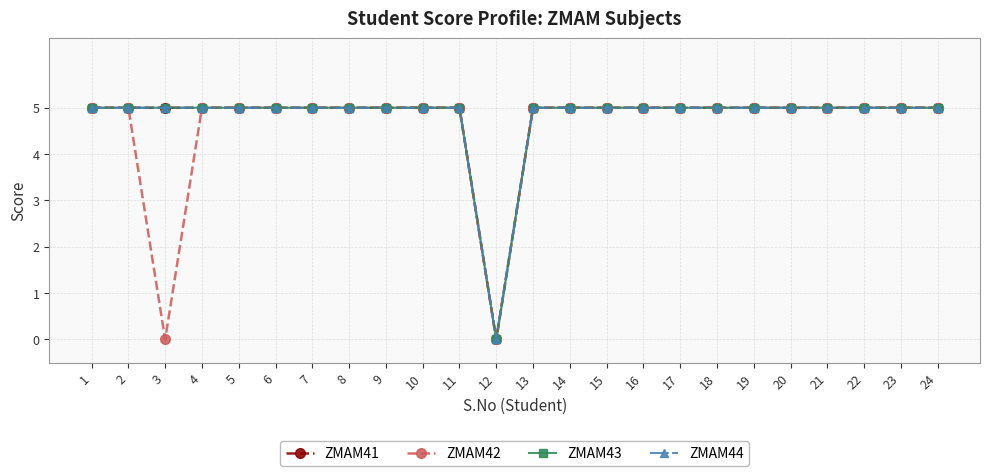

Does the chart have visible grid lines?

Yes